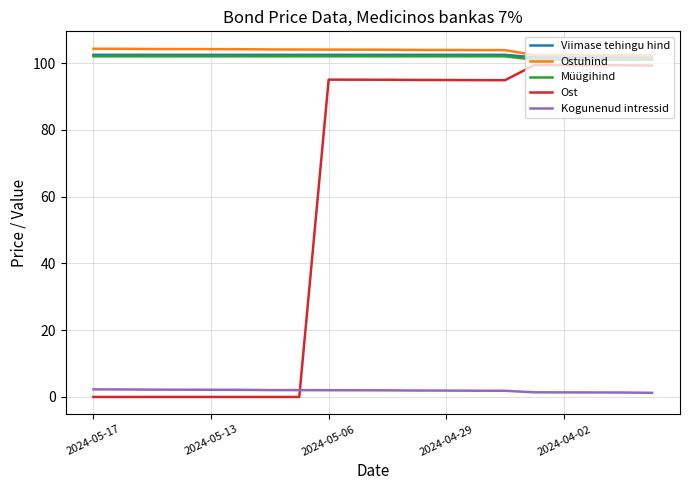

Which series has the widest spread of values?

Ost